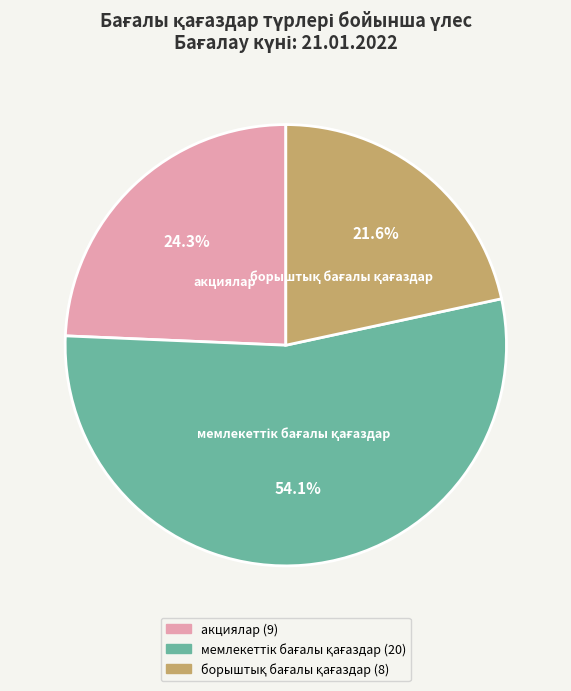

How many segments does this pie chart have?

3